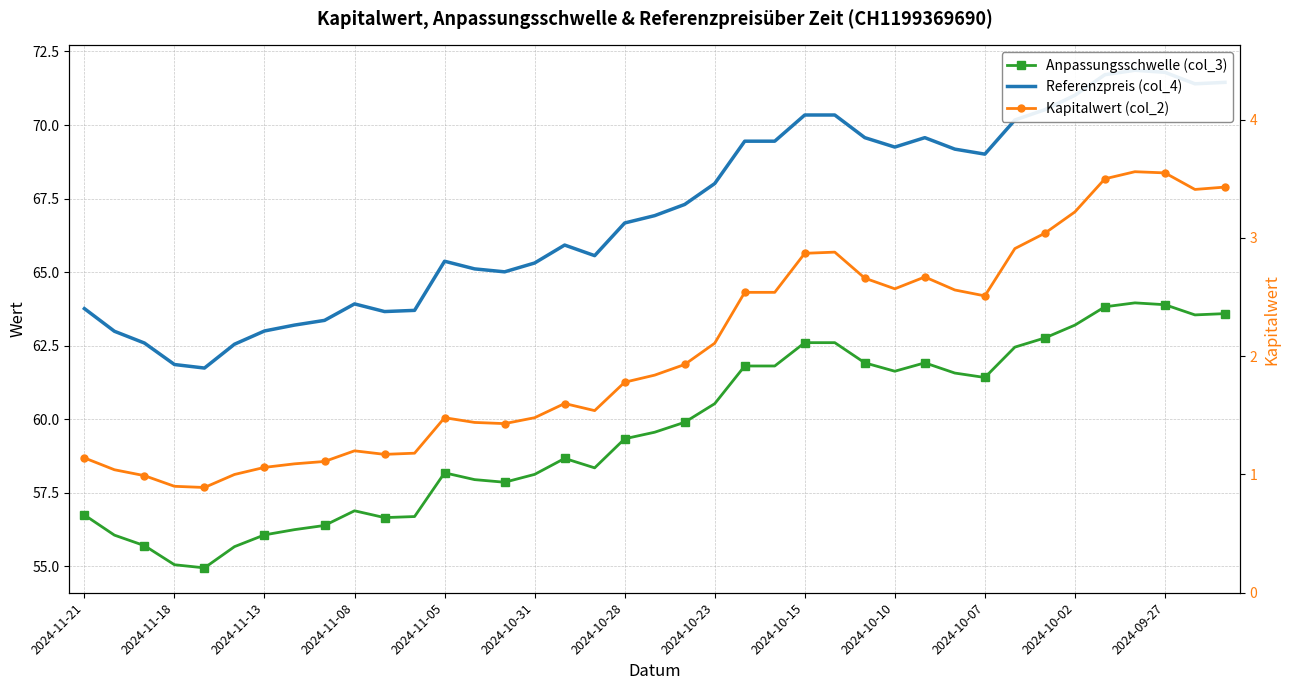

Where is Kapitalwert (col_2) nearest to the value 2?

20